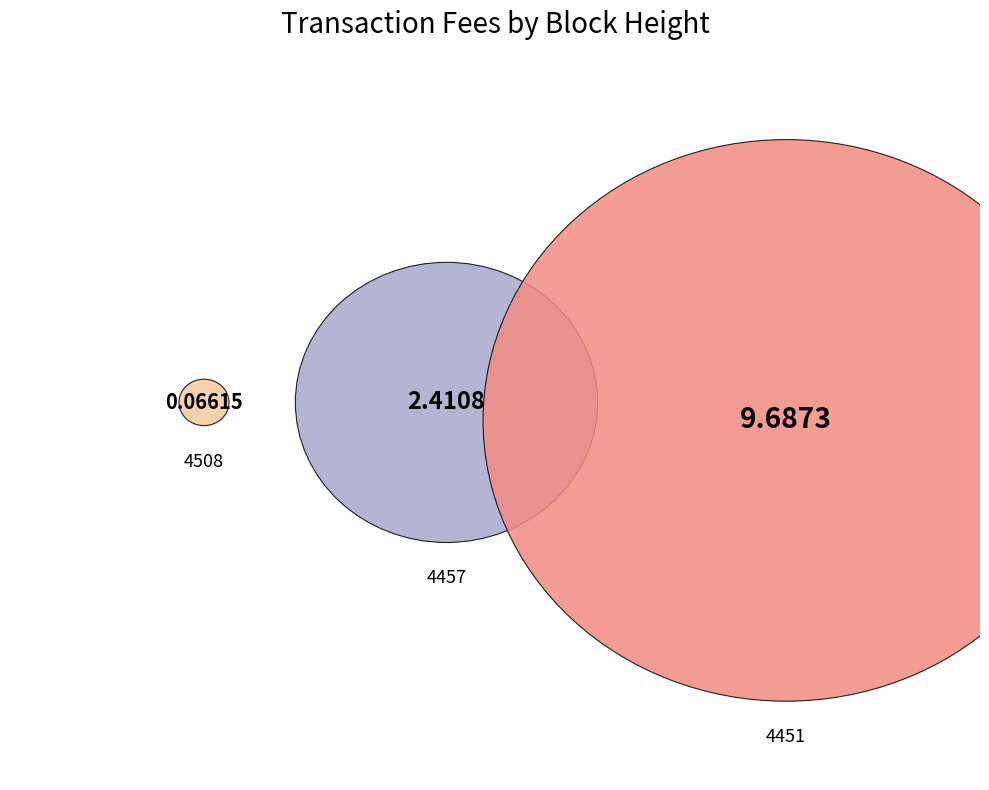

To the nearest percent, what is the average slice percentage?

33%